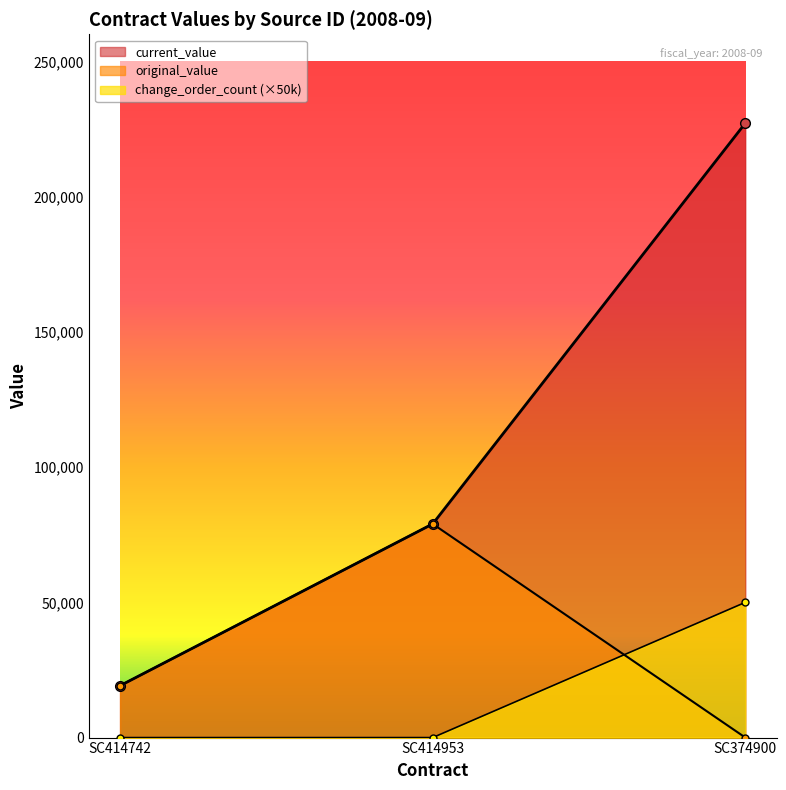

At which category is the sum across all series the highest?

SC374900